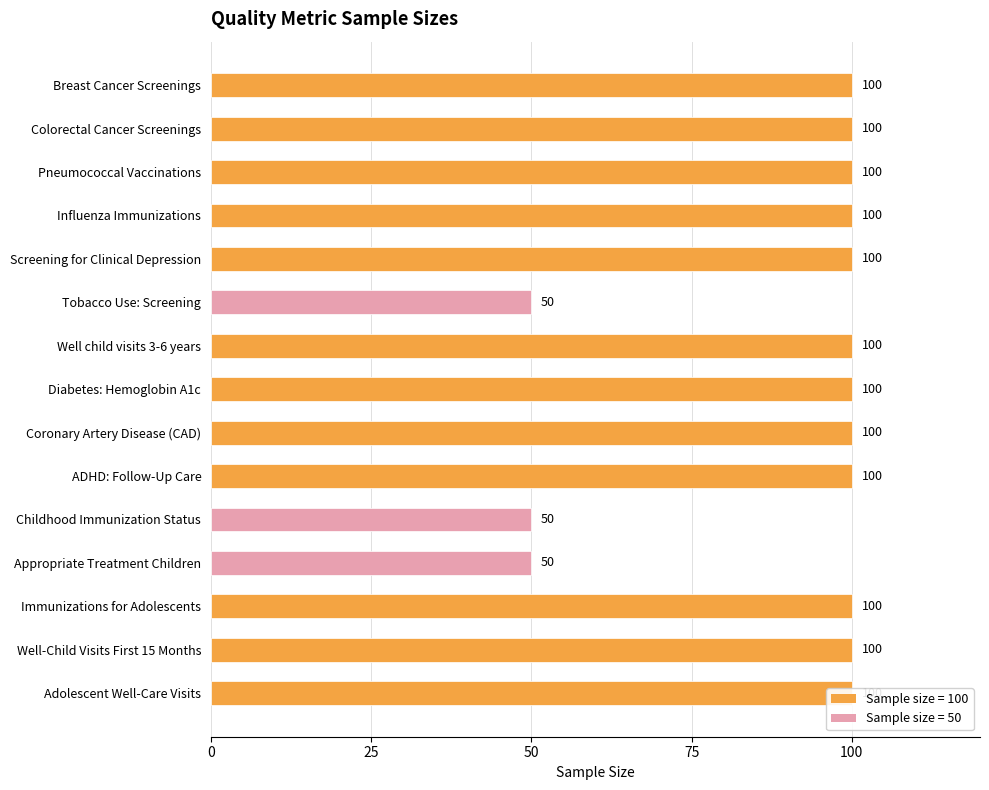

What is the sum of all values?

1350